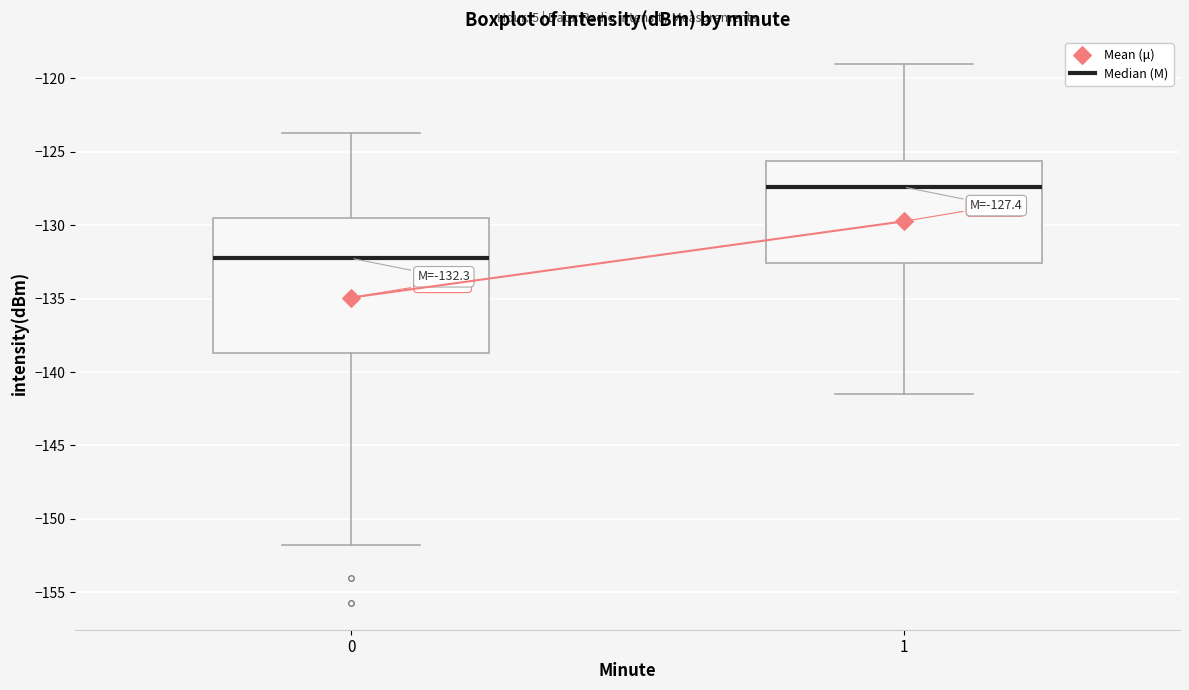

Which box has the lowest median line?

0